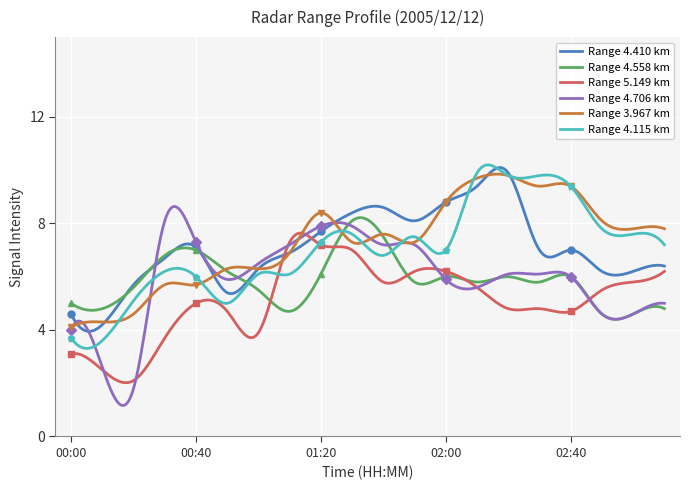

What is the sum of the 5.149 values at 02:30 and 02:40?

9.5